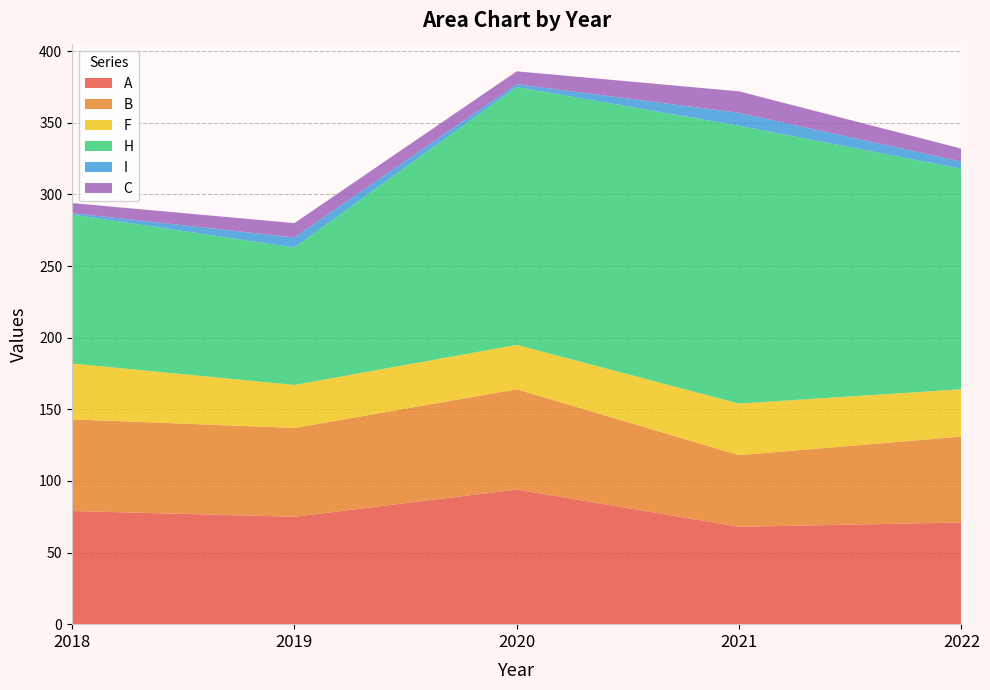

Reading left to right, what are all the values shown in this chart?

A: 79	75	94	68	71
B: 64	62	70	50	60
F: 39	30	31	36	33
H: 104	96	180	194	154
I: 1	7	2	9	5
C: 7	10	9	15	9